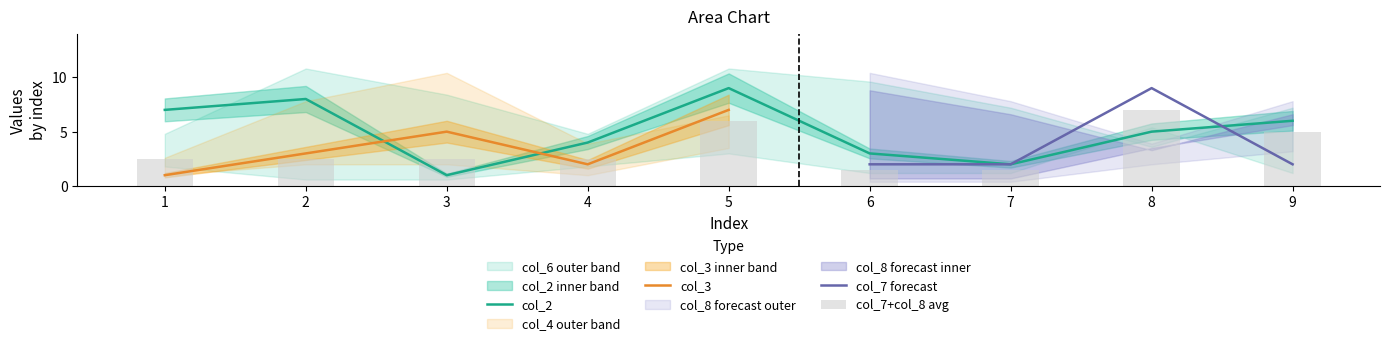

The col_2 series shows 0 at 3. True or false?

False